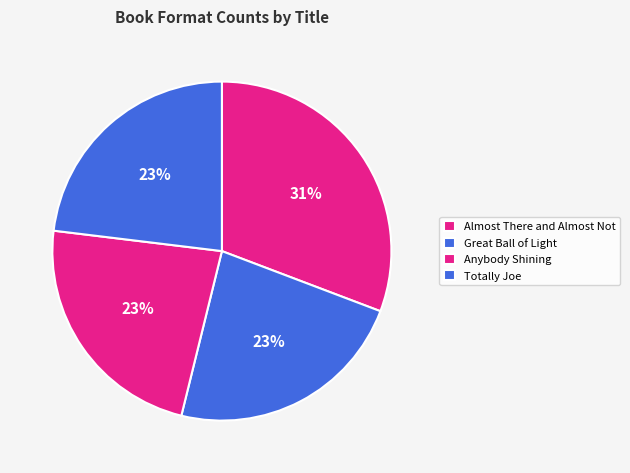

Approximately how many times larger is the value at Great Ball of Light compared to Anybody Shining?

1.0